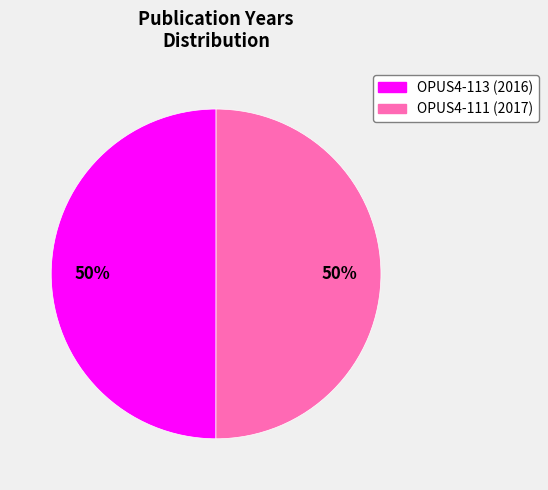

To the nearest percent, what portion does OPUS4-111 represent?

50%